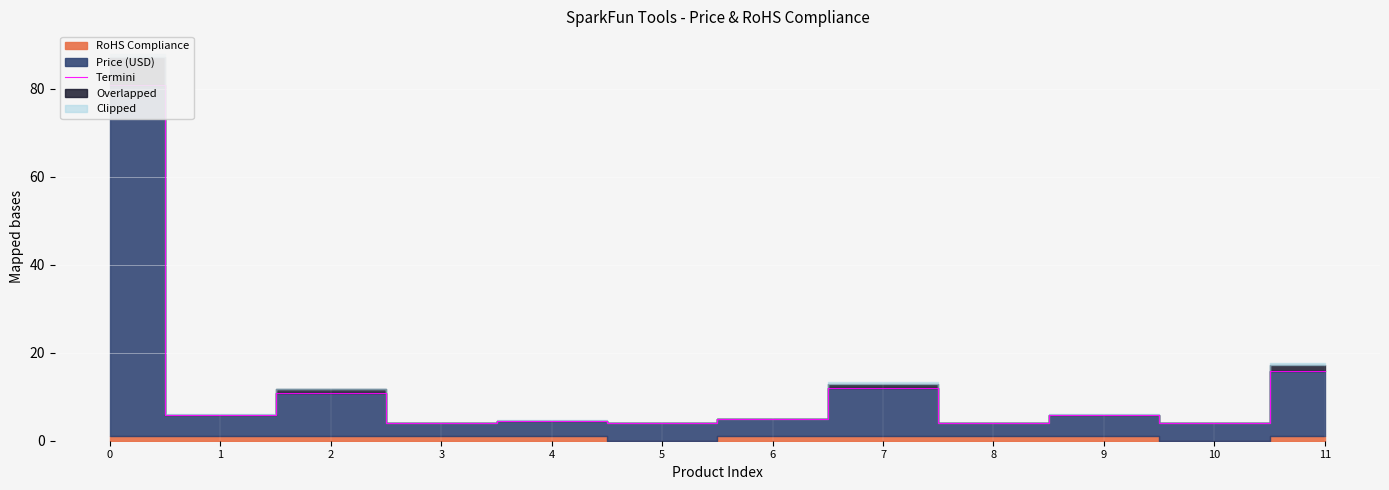

Reading left to right, list all the values displayed in this chart.

81.0	6.0	10.9	4.0	4.5	4.0	5.0	11.9	4.0	6.0	4.0	15.9